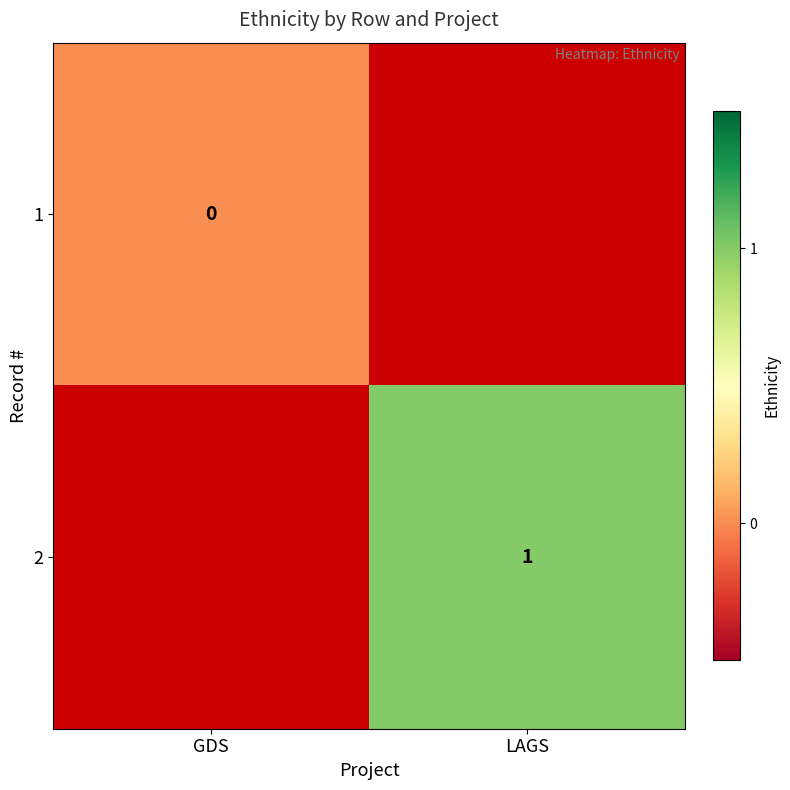

The value of 2 at LAGS is 1. True or false?

True